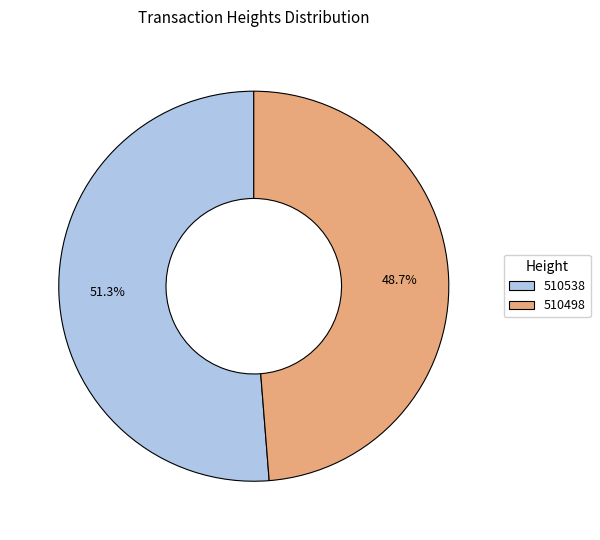

Which slice is the largest?

510538